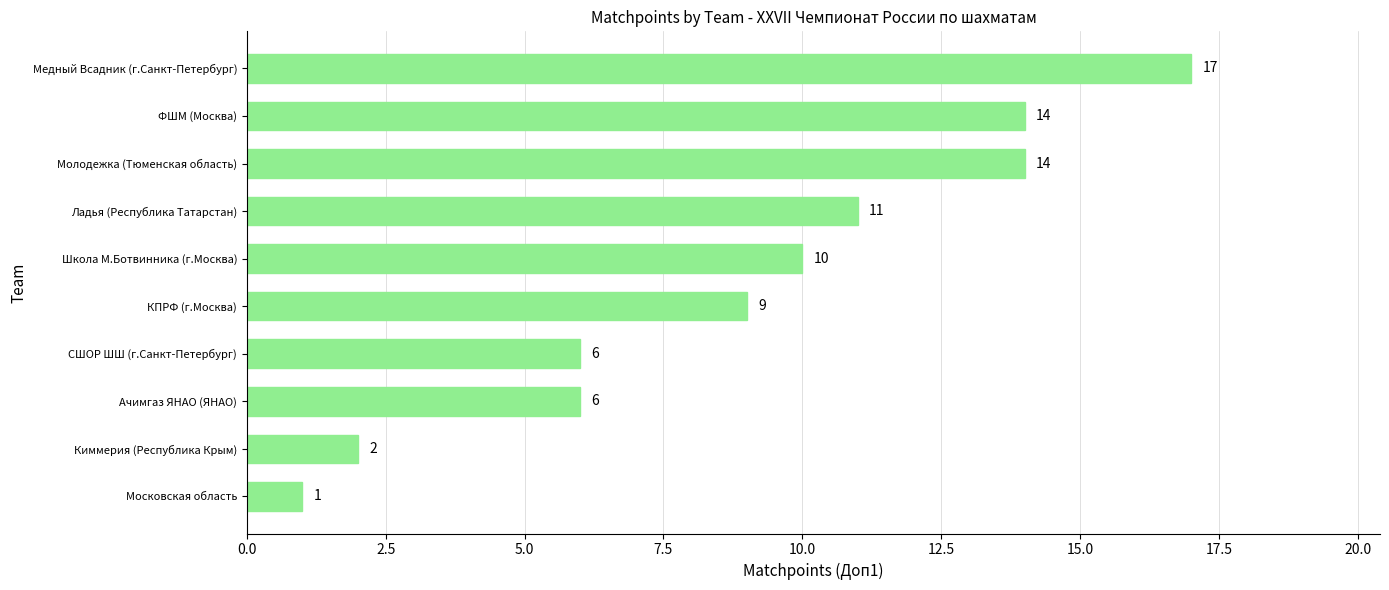

What is the sum of all values?

90